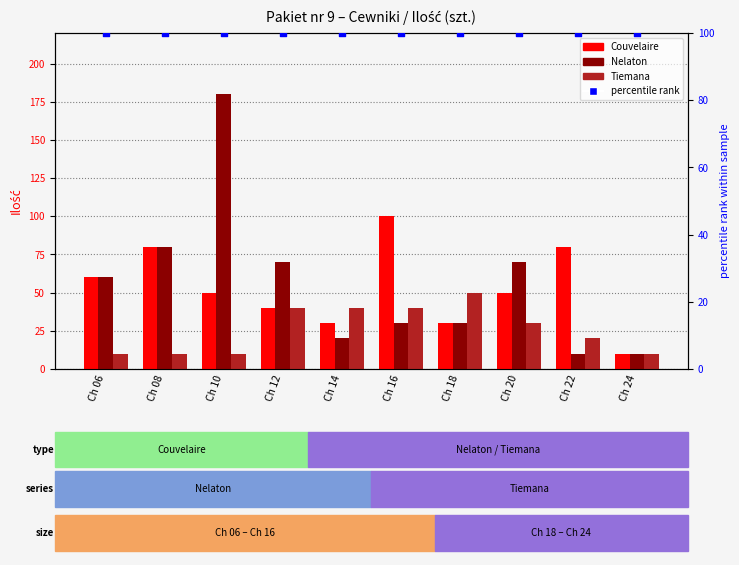

Which series has the widest spread of Y values?

Nelaton